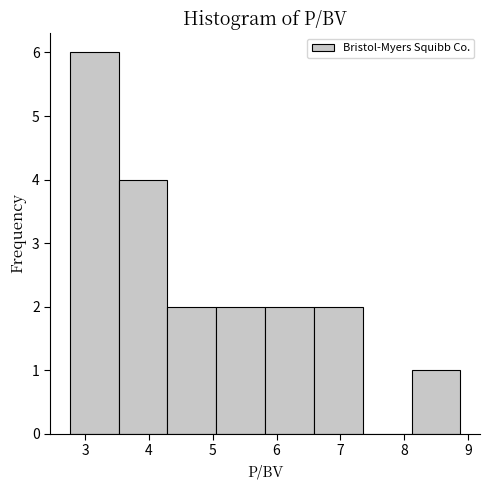

Reading left to right, transcribe this chart: for each bar, give the range it covers on the x-axis and its height. Neither the bar edges nor the heights are printed on the chart, so give them approximately, as read against the axes.

2.8 to 3.5: 6
3.5 to 4.3: 4
4.3 to 5.1: 2
5.1 to 5.8: 2
5.8 to 6.6: 2
6.6 to 7.4: 2
7.4 to 8.1: 0
8.1 to 8.9: 1